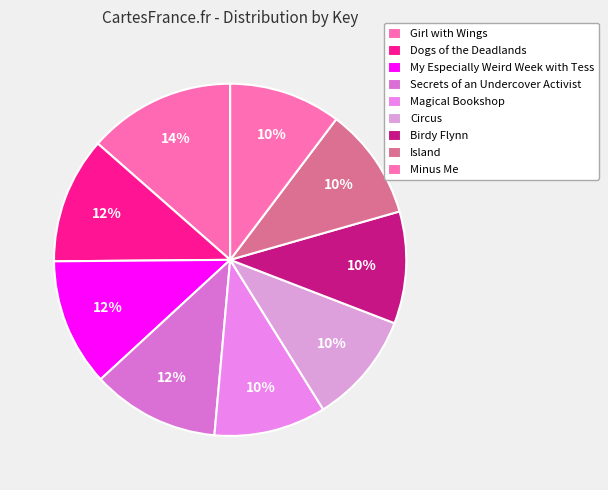

What percentage is the My Especially Weird Week with Tess slice, to the nearest percent?

12%